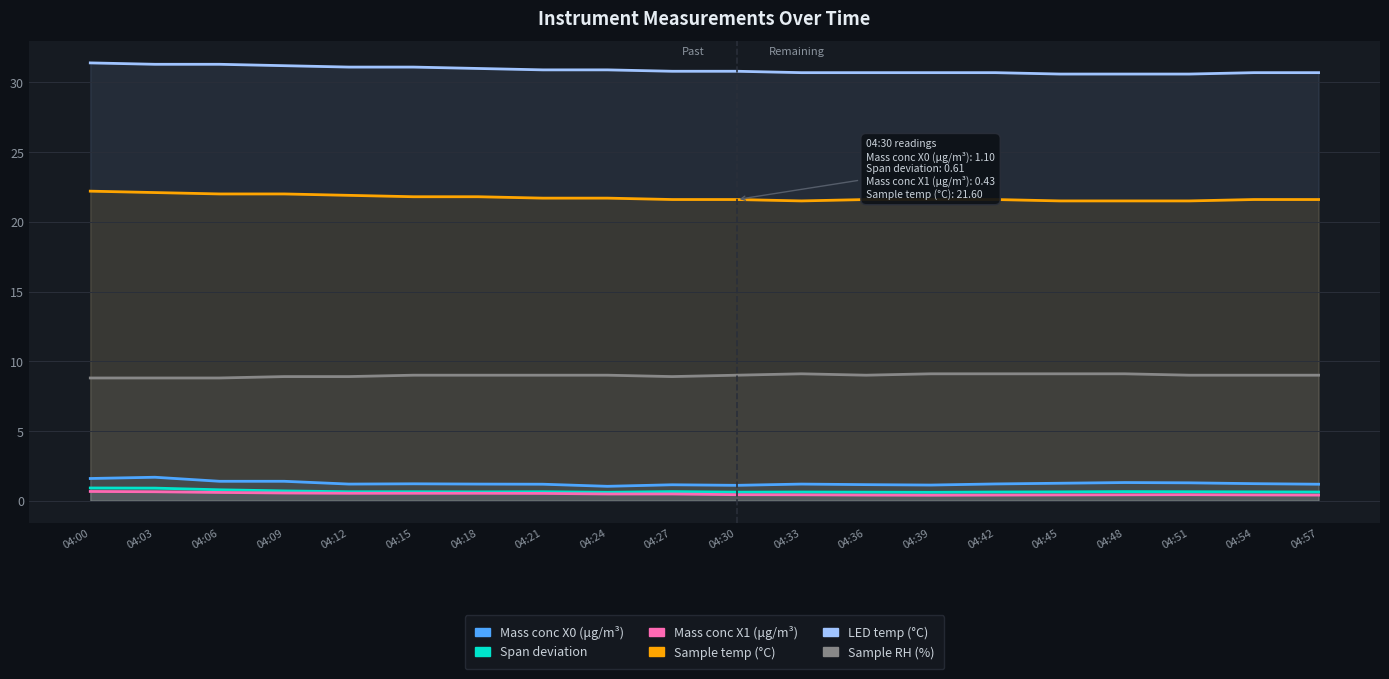

What is the spread (max minus min) of values at 04:27?

30.3